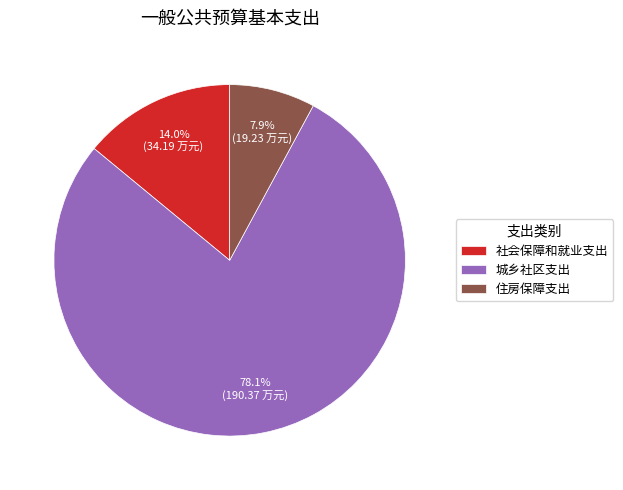

Rank the categories by value from lowest to highest.

住房保障支出, 社会保障和就业支出, 城乡社区支出